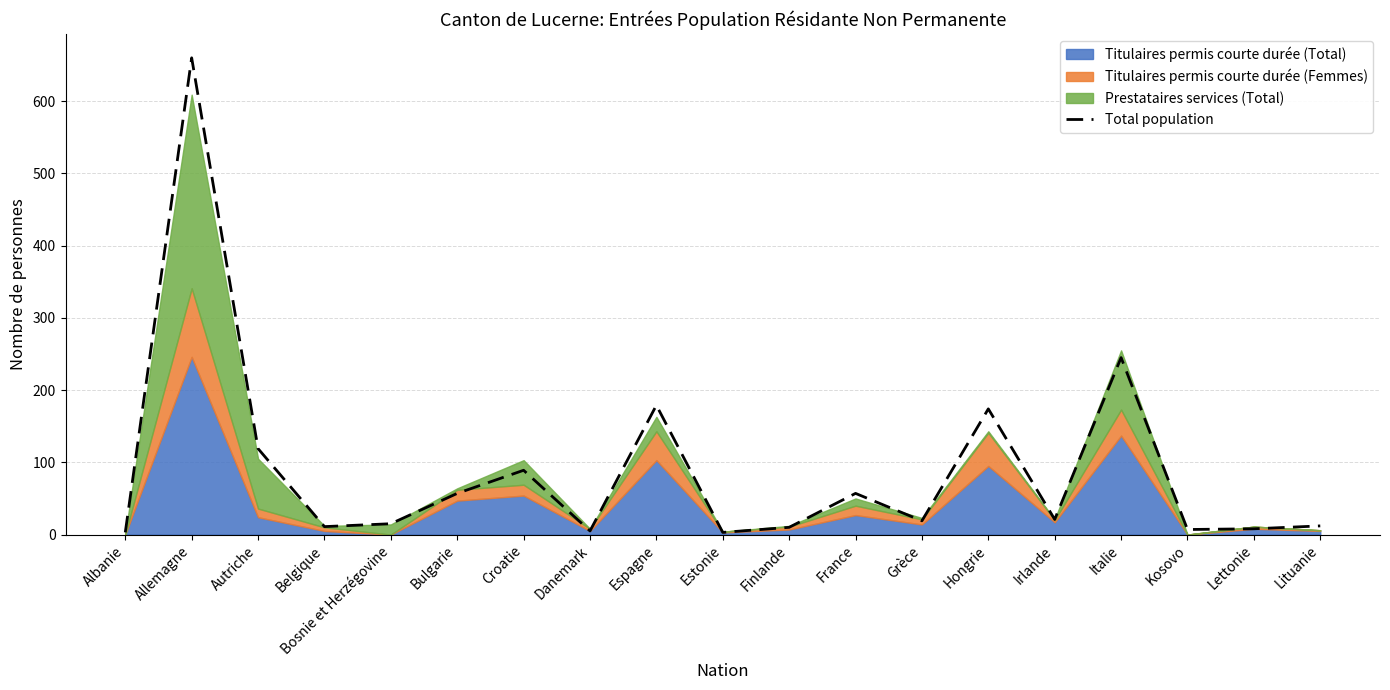

The value at Estonie is 3. True or false?

True